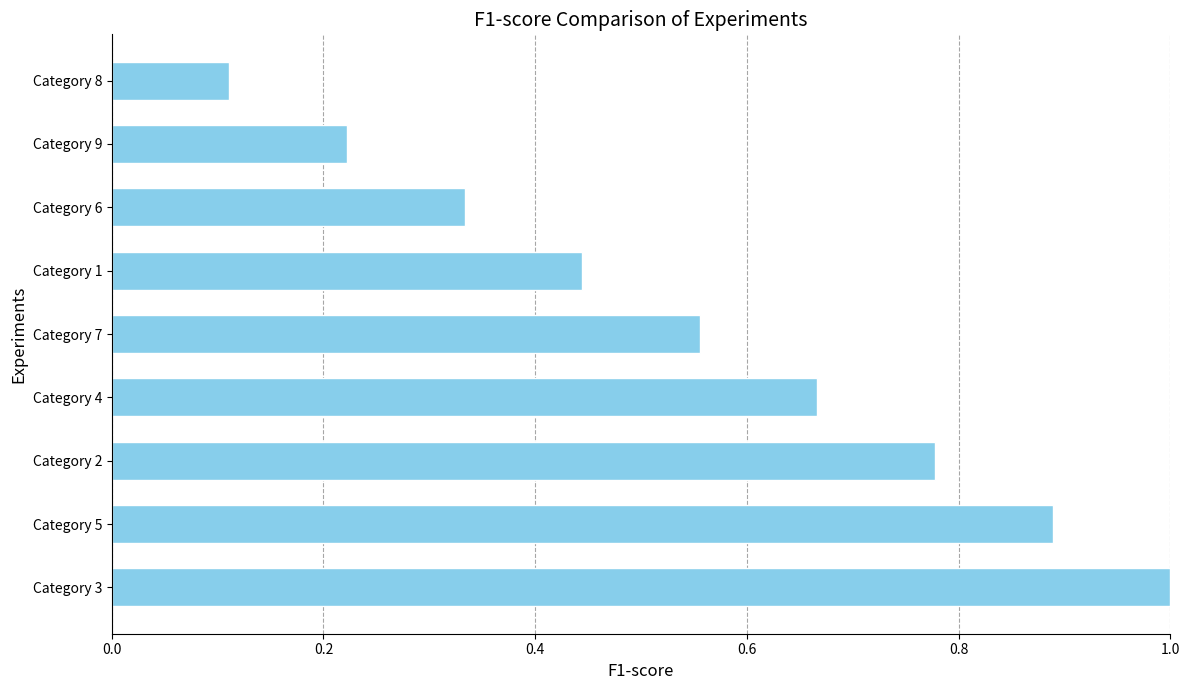

True or false: the data shows 1.0 at Category 3.

True